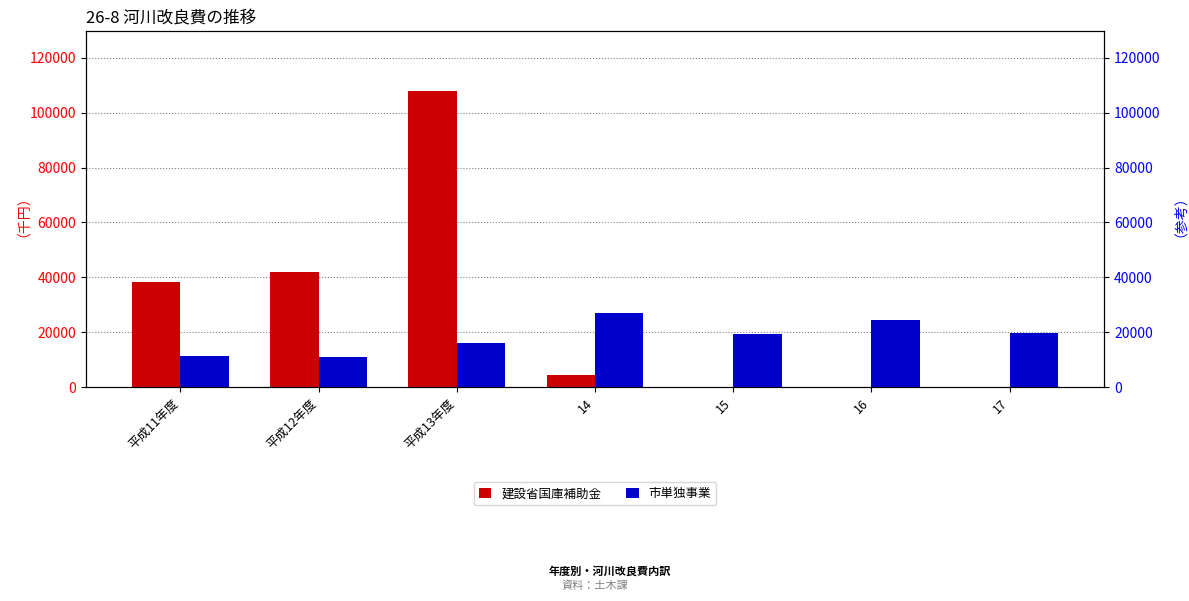

How many series are shown in this chart?

2